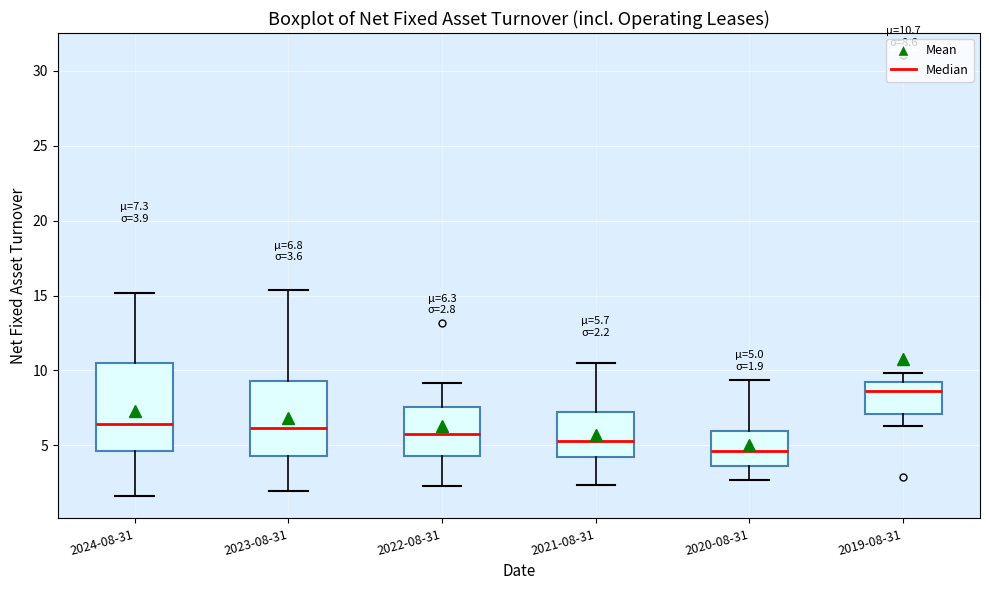

Which box's median line is the highest?

2019-08-31